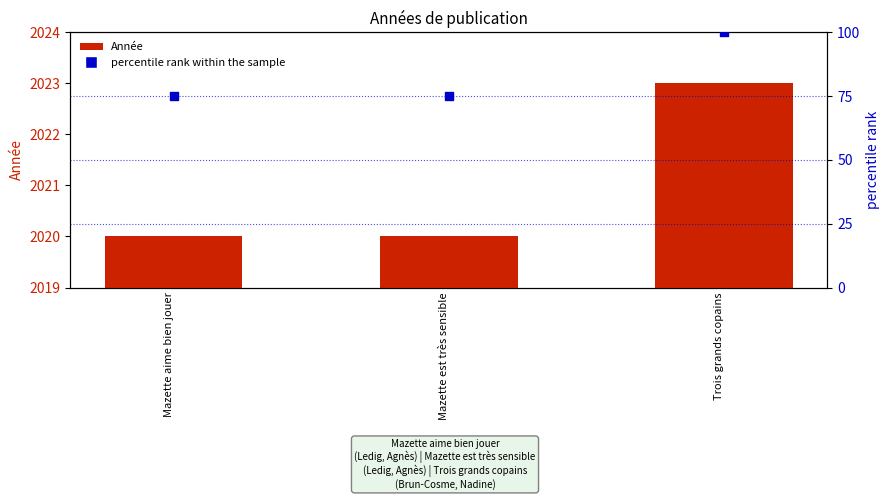

Which series has the largest total across all categories?

Année